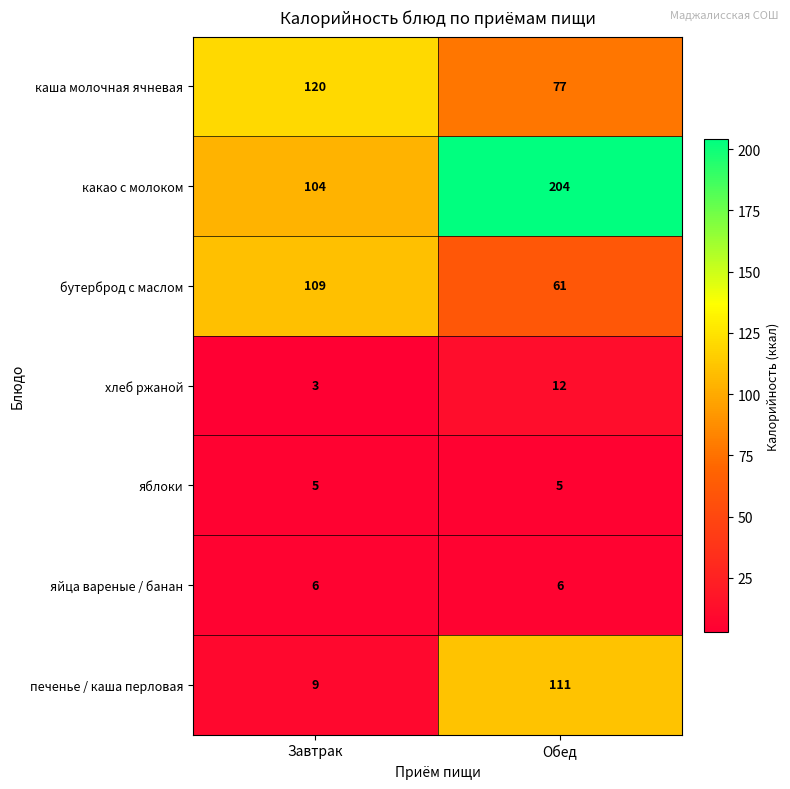

Reading left to right, extract all data points from this chart.

каша молочная ячневая: 120	77
какао с молоком: 104	204
бутерброд с маслом: 109	61
хлеб ржаной: 3	12
яблоки: 5	5
яйца вареные / банан: 6	6
печенье / каша перловая: 9	111